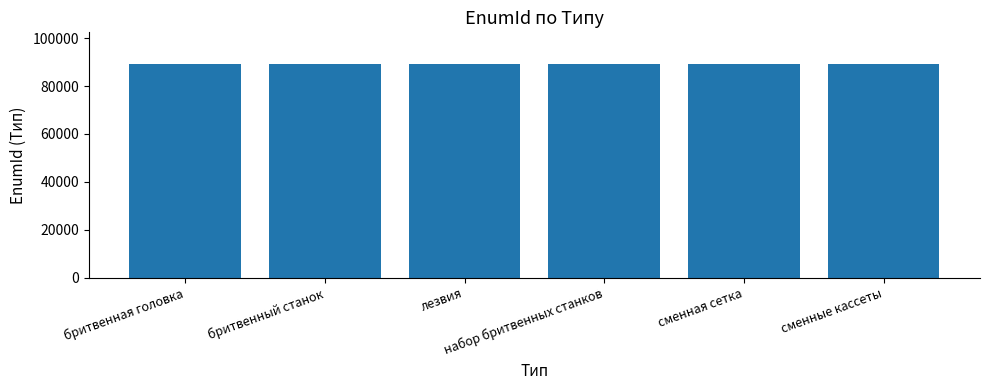

How many values are below 89128?

3